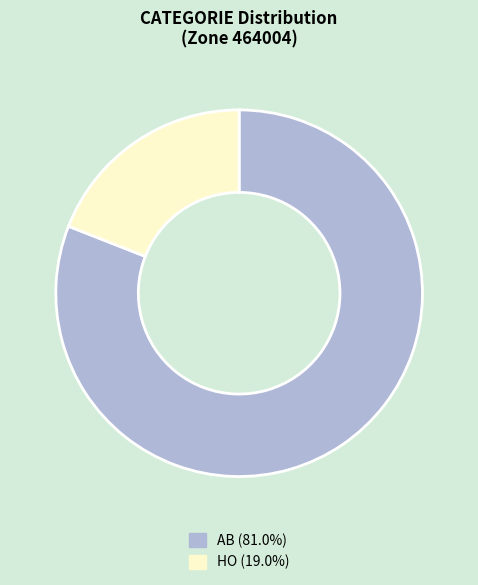

Is the sum of HO and AB greater than half?

Yes